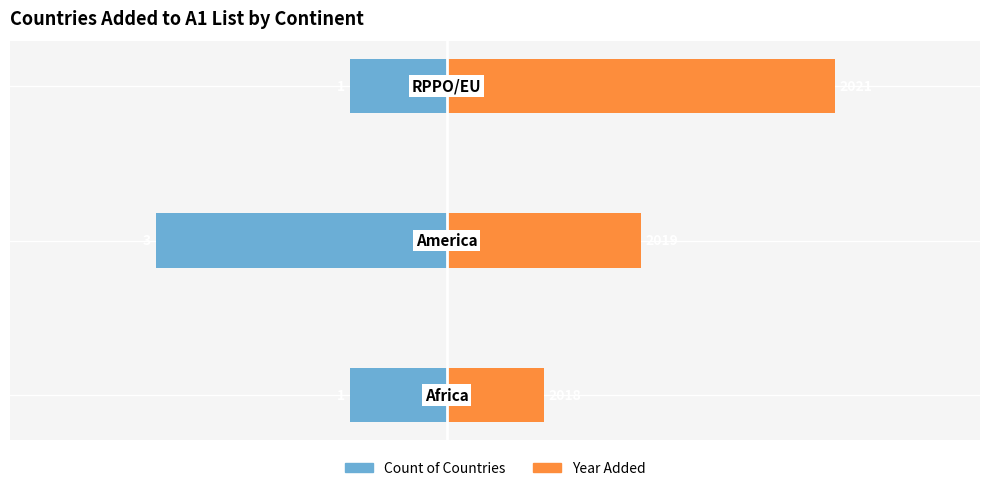

Rank the series at 2 from lowest to highest value.

Count of Countries, Year Added (offset from 2017)